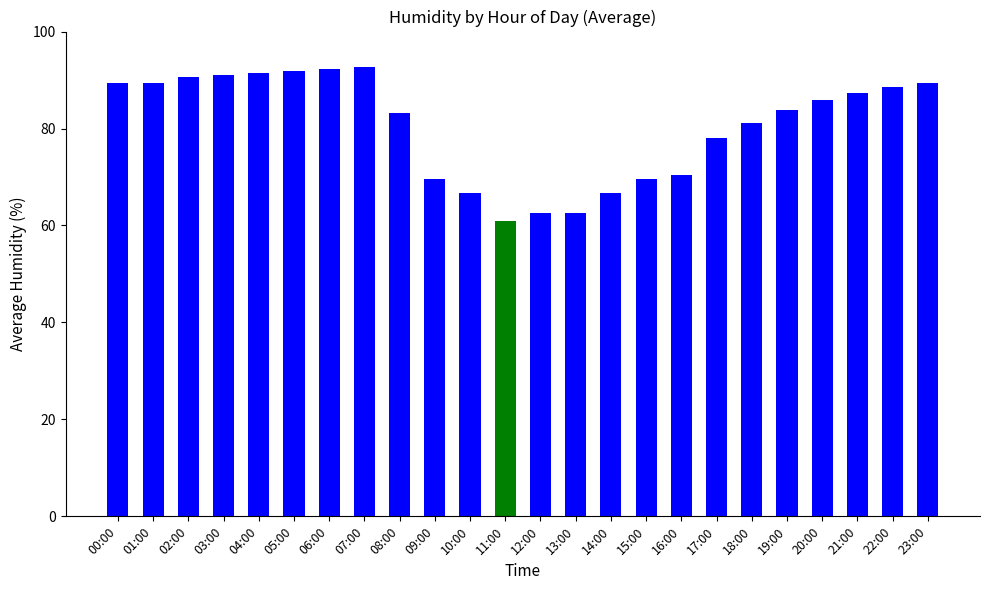

What is the approximate value at 19:00?

83.9